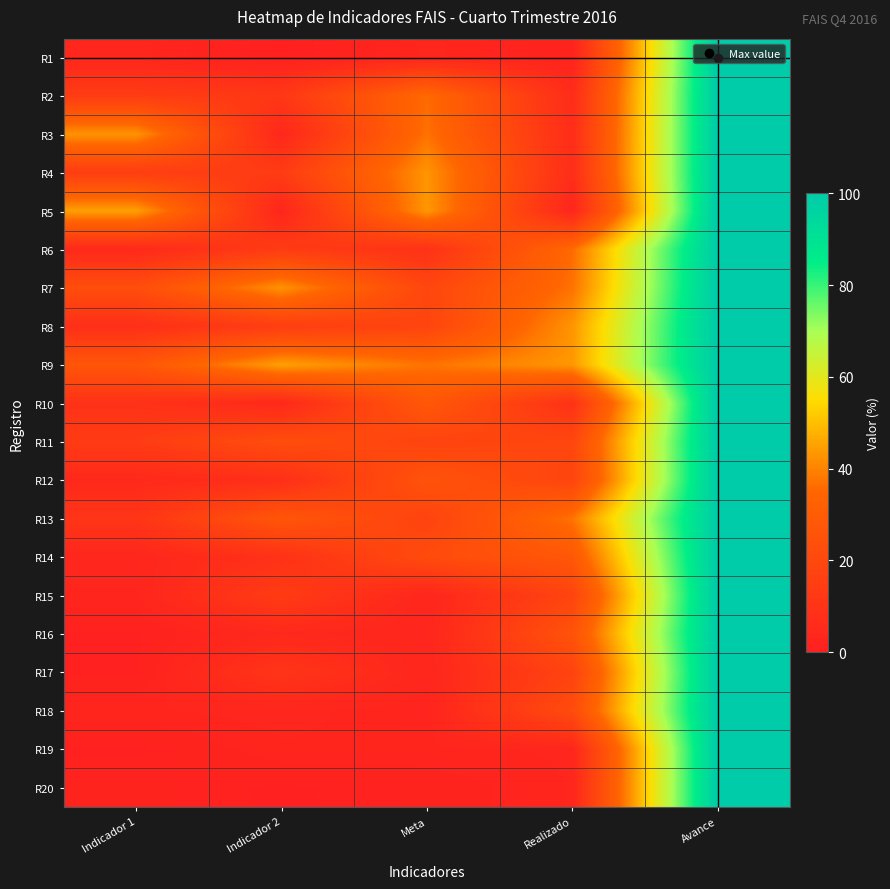

At which category is the sum across all series the highest?

Avance